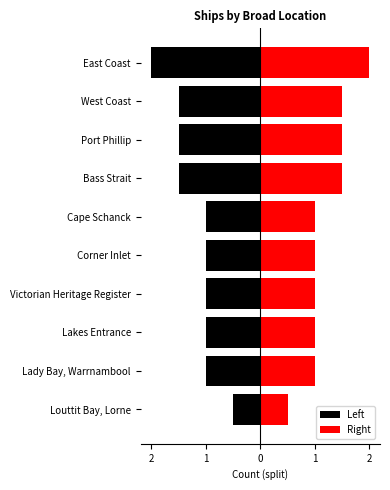

What is the average value of the Left series?

-1.2